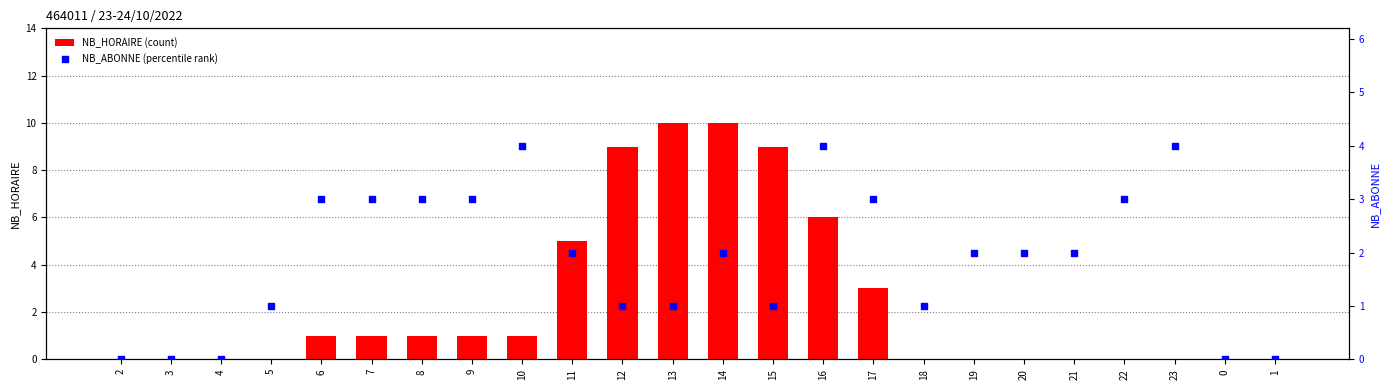

Which series contains the lowest Y value?

NB_HORAIRE (count)